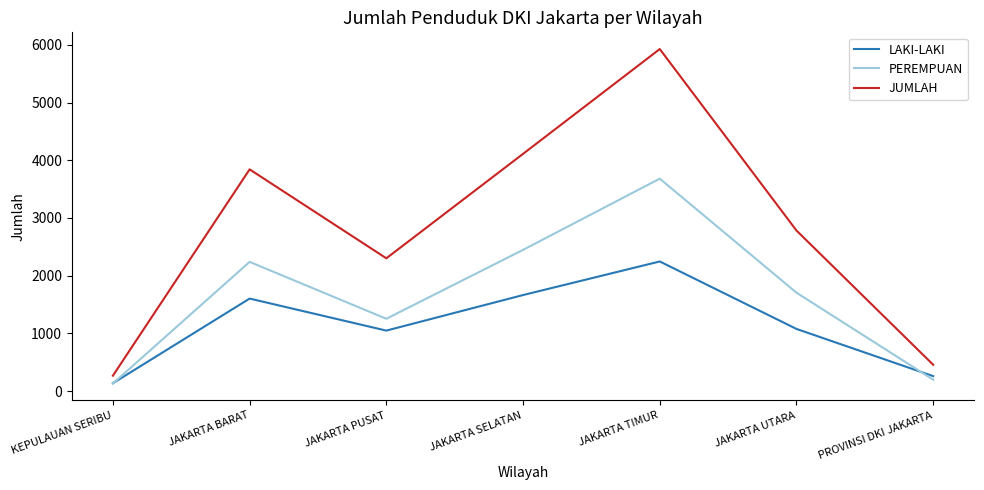

The value of PEREMPUAN at JAKARTA UTARA is 2513. True or false?

False